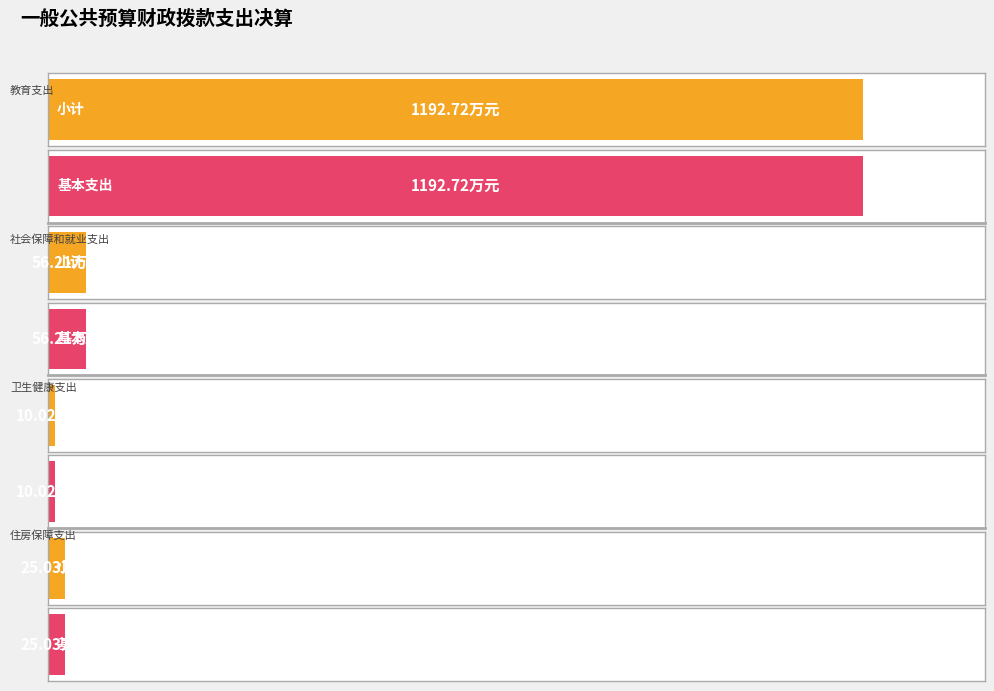

What are all the series names shown in the legend?

小计, 基本支出